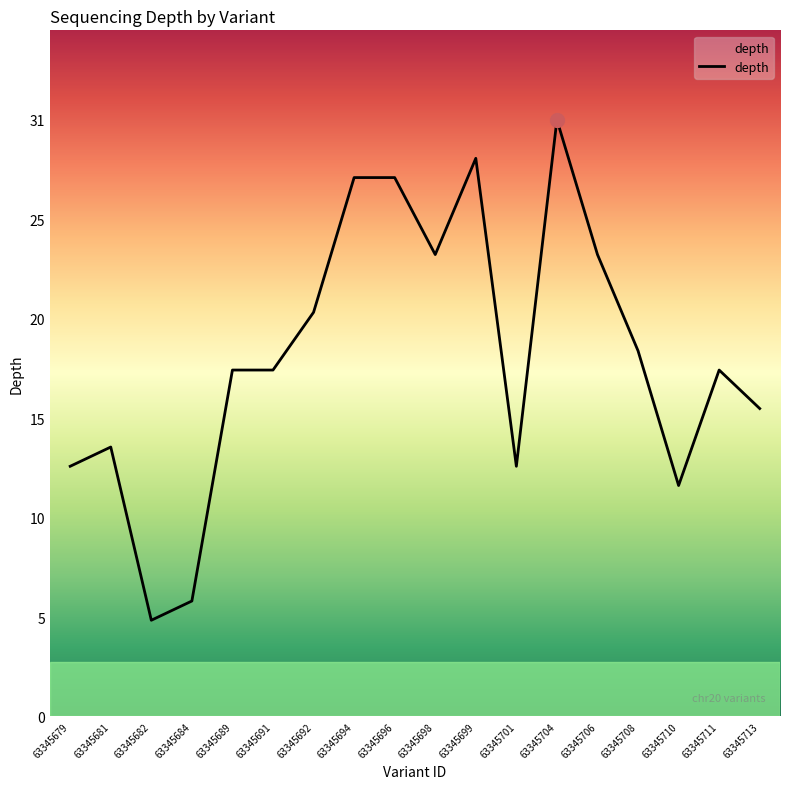

What is the maximum value shown in the chart?

31